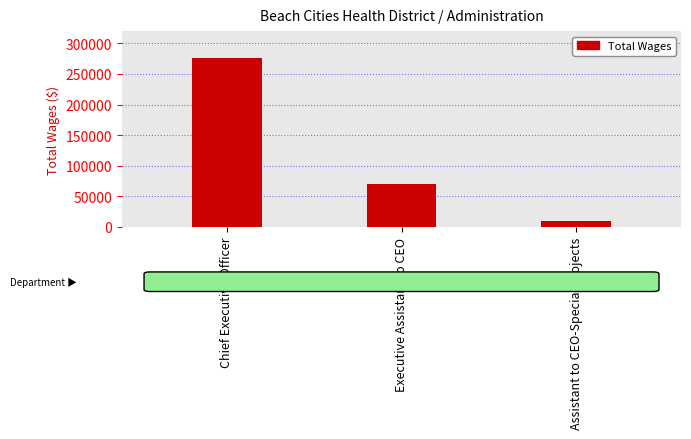

What is the sum of all values?

355214